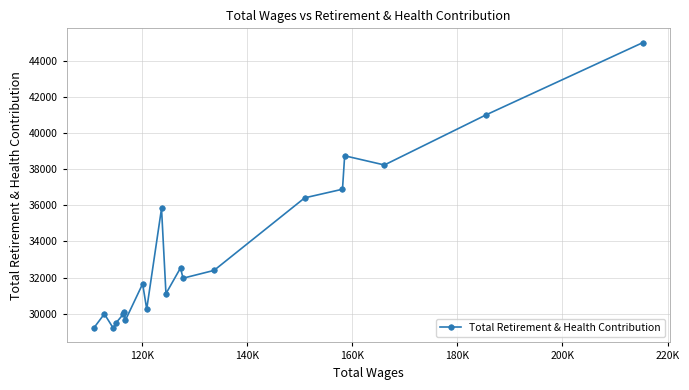

How many points are higher than both their immediate neighbors (excluding endpoints)?

6